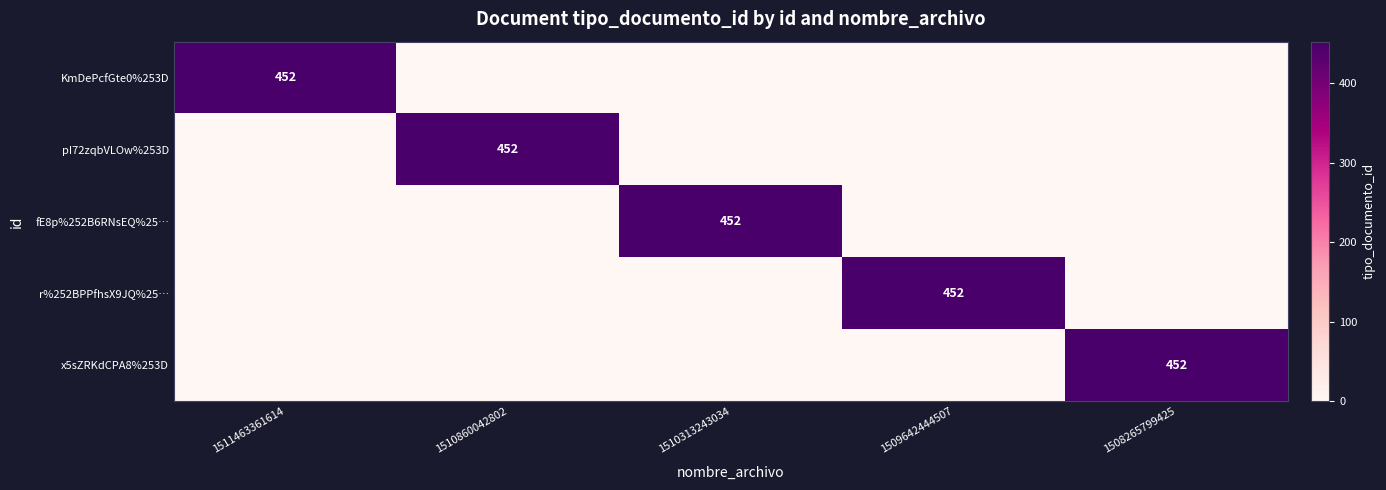

The value of fE8p%252B6RNsEQ%25… at 1510313243034 is 615. True or false?

False